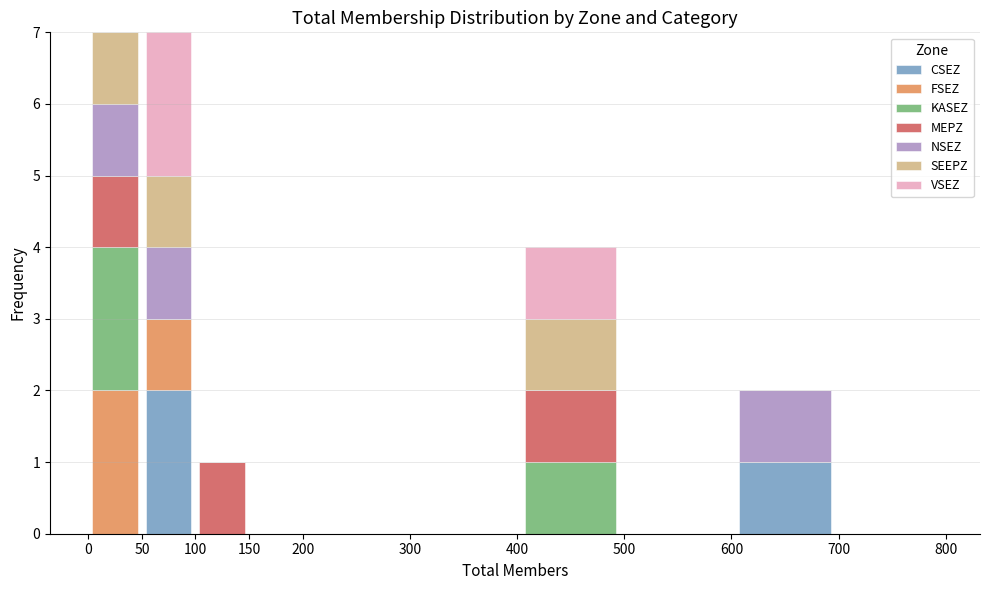

Reading left to right, list every stacked bar in this chart as the range it spans on the x-axis followed by its total height. The values are not printed on the chart, so give them approximately, as read against the axis.

0 to 50: 7
50 to 100: 7
100 to 150: 1
150 to 200: 0
200 to 300: 0
300 to 400: 0
400 to 500: 4
500 to 600: 0
600 to 700: 2
700 to 800: 0